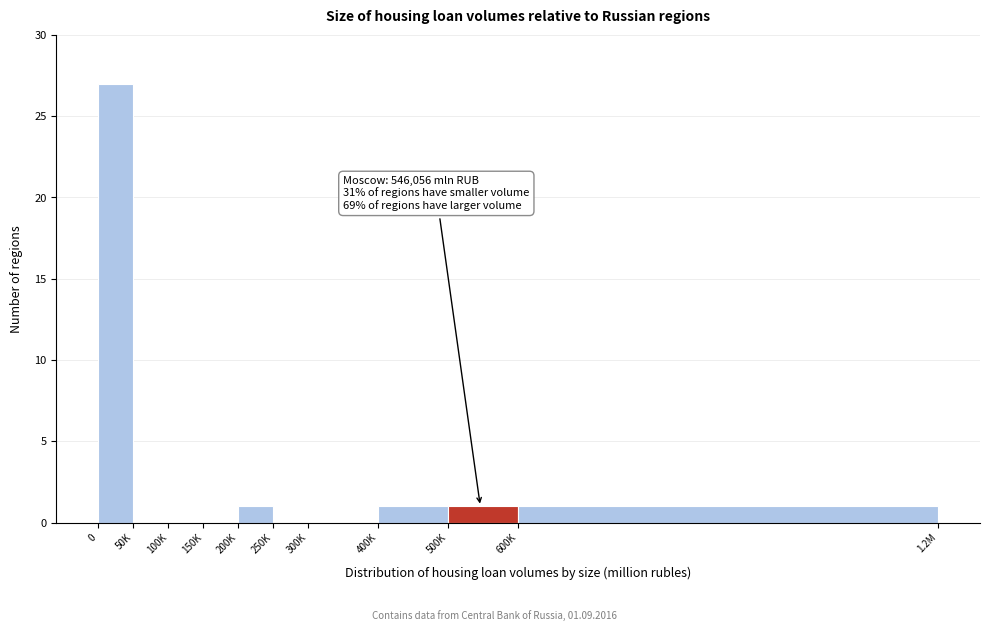

Reading left to right, list all the values displayed in this chart.

0=27	50K=0	100K=0	150K=0	200K=1	250K=0	300K=0	400K=1	500K=1	600K=1